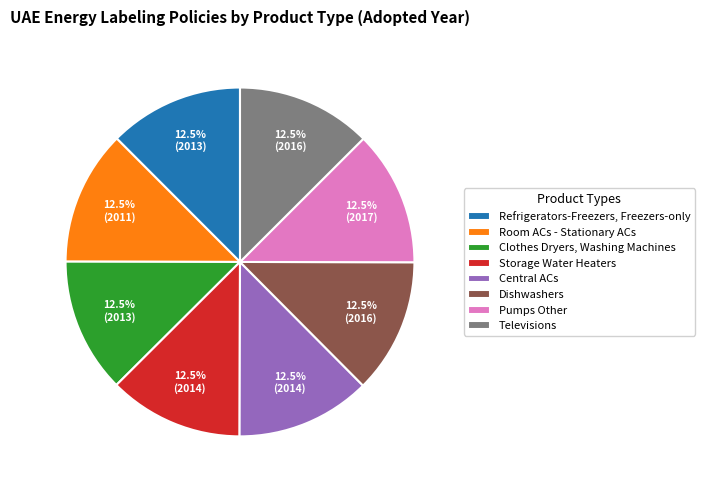

What portion of the pie excludes Dishwashers?

87.5%